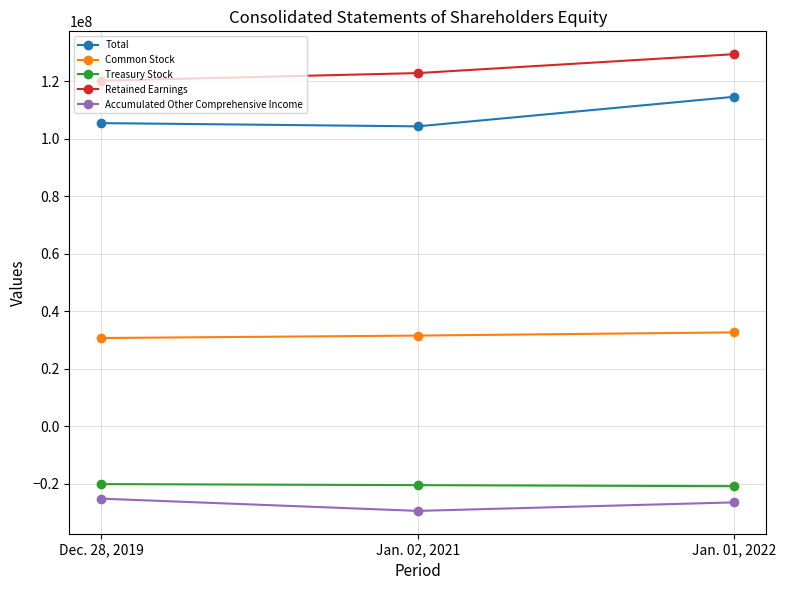

Count the Common Stock values in the range 30651815 to 32620008.

3